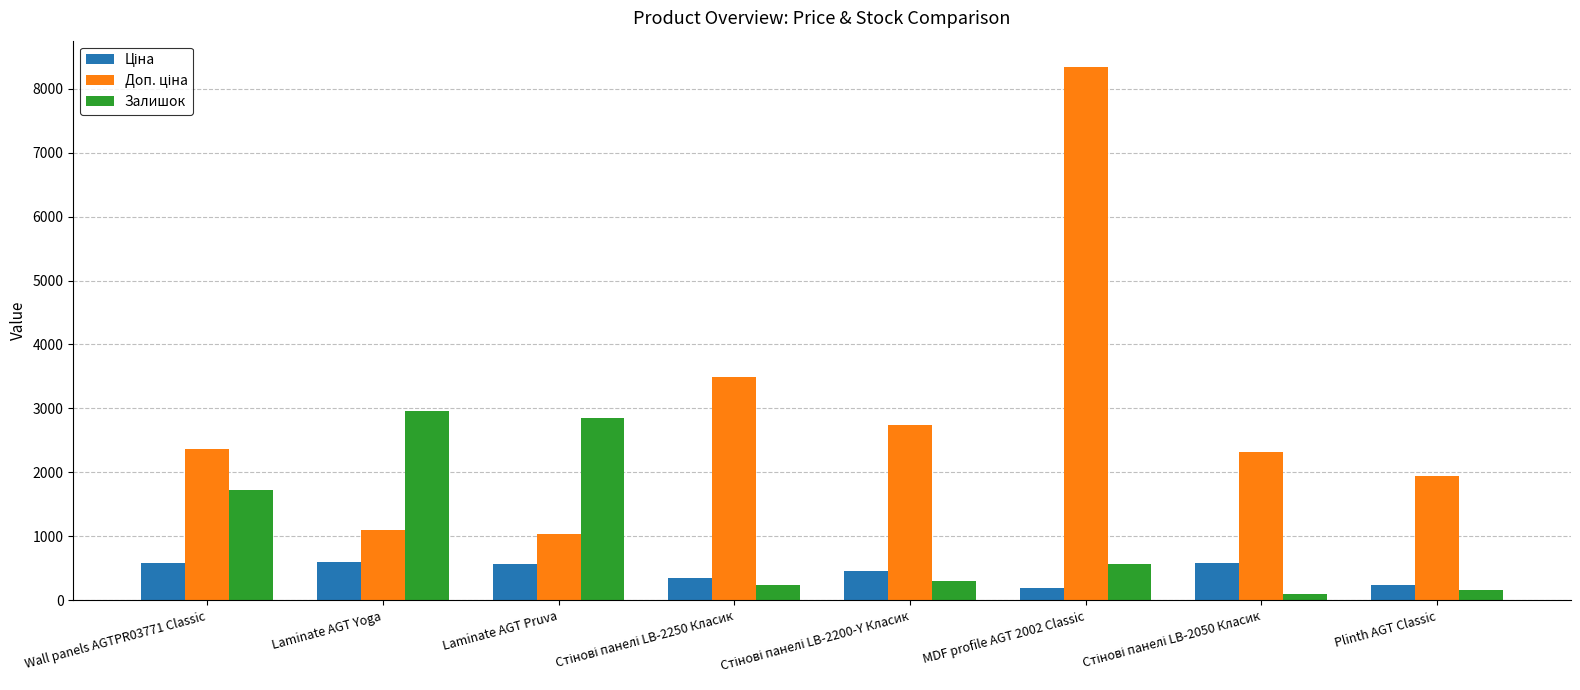

What is the difference between the second highest and second lowest values in the Залишок series?

2685.0